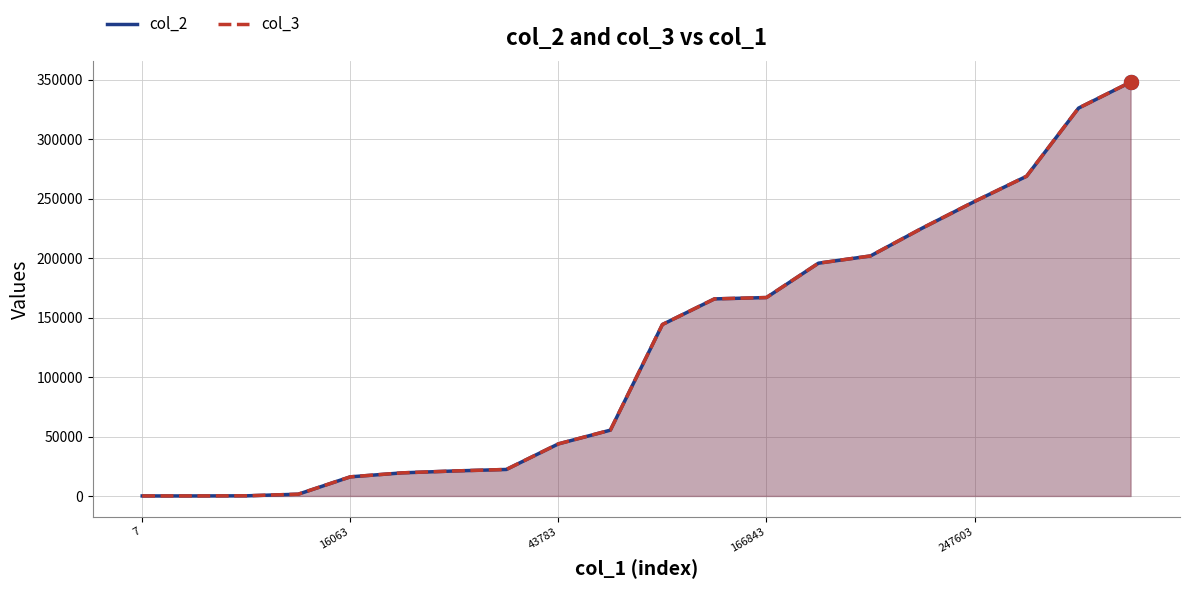

At which label does col_3 first exceed 144181?

11